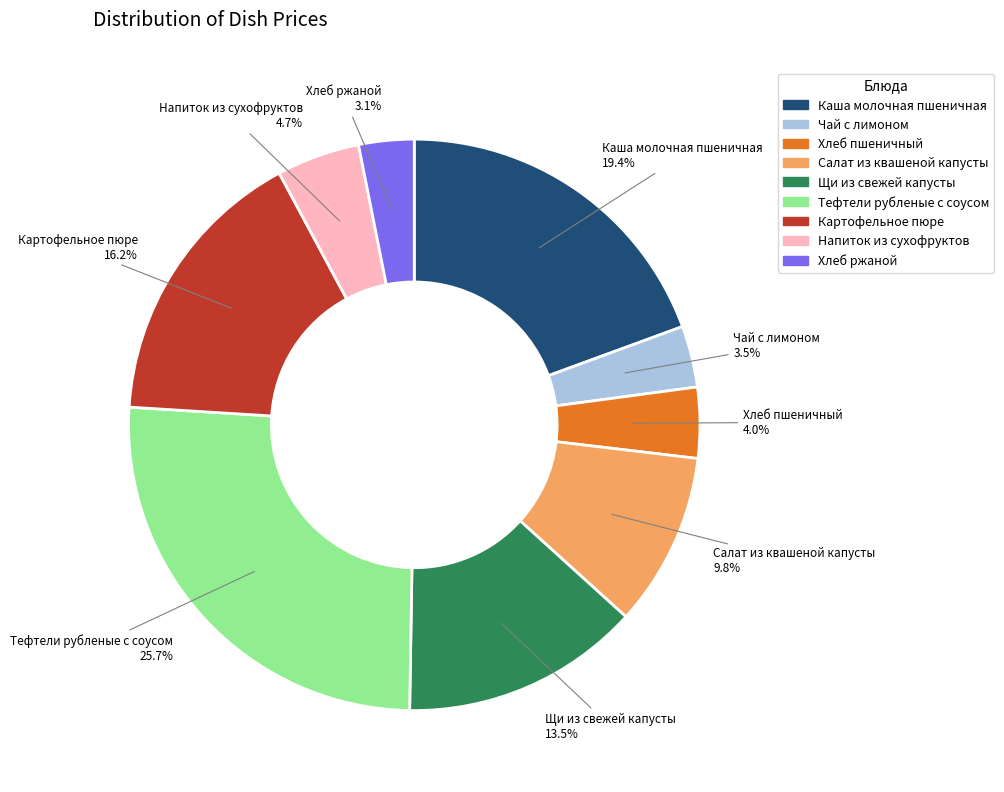

Is Чай с лимоном the majority of the pie?

No